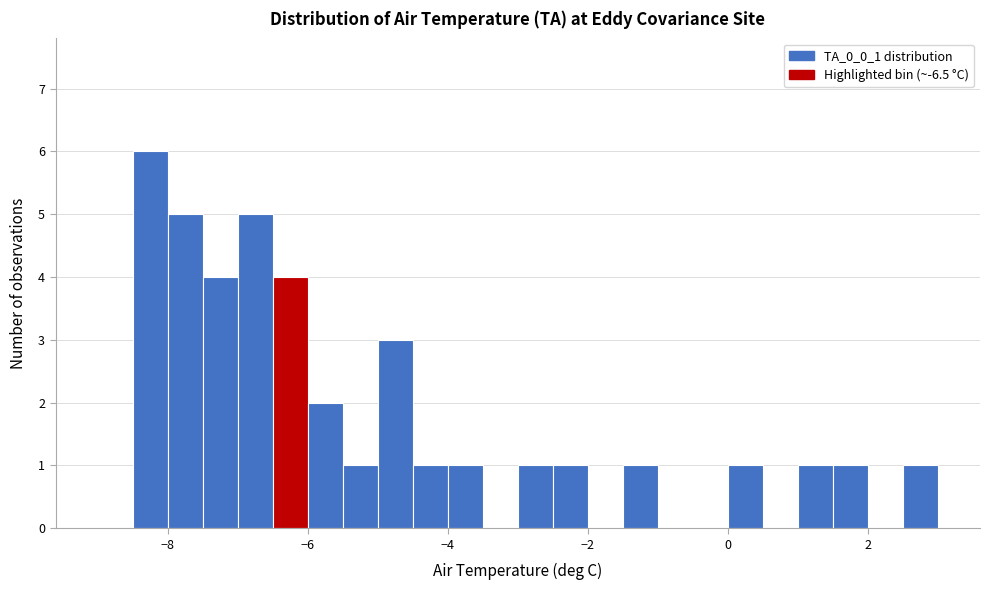

Read against the x-axis, roughly where is the centre of the tallest bar?

-8.2